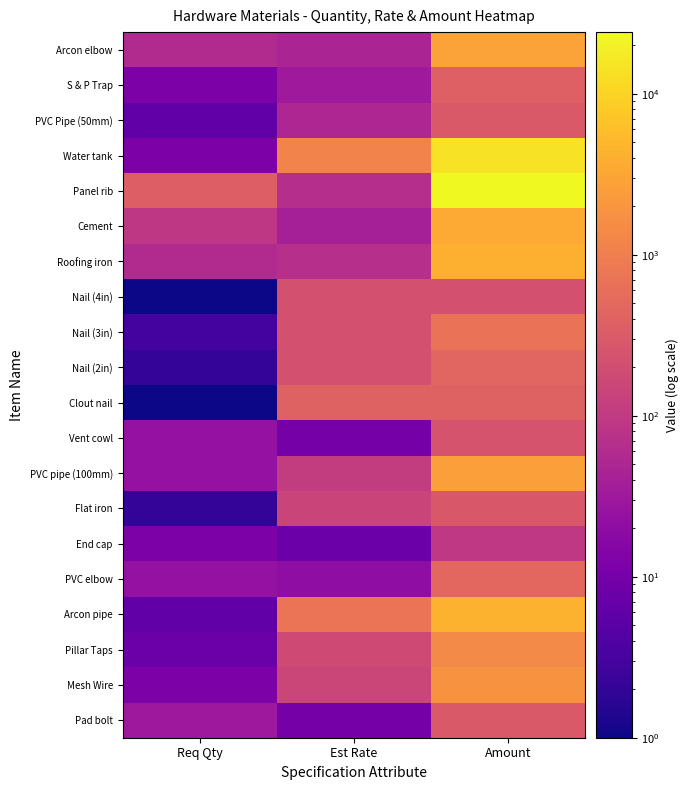

Which series has the largest range (max minus min)?

Panel rib